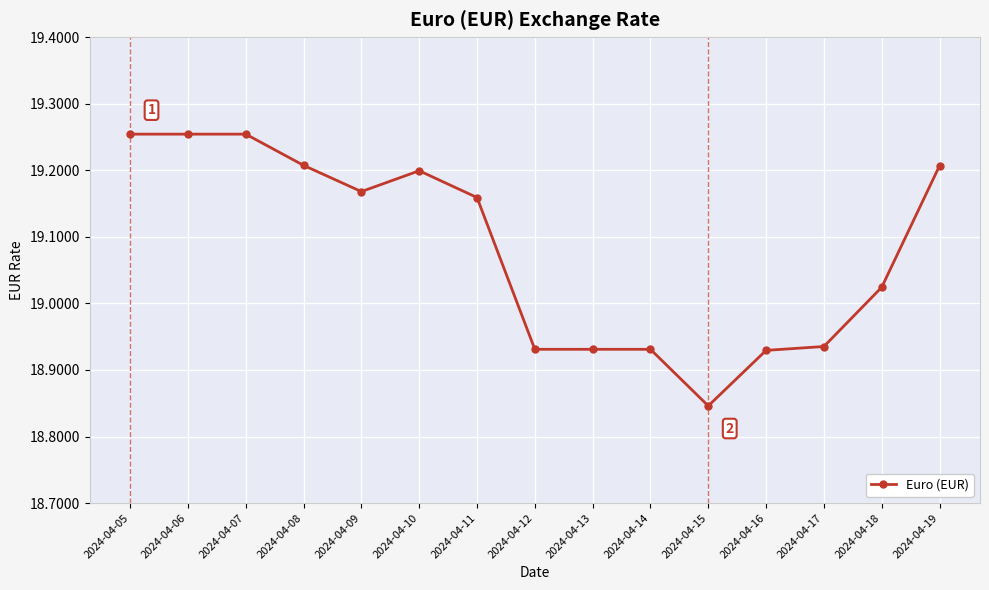

The value at 2024-04-09 is 28.0. True or false?

False